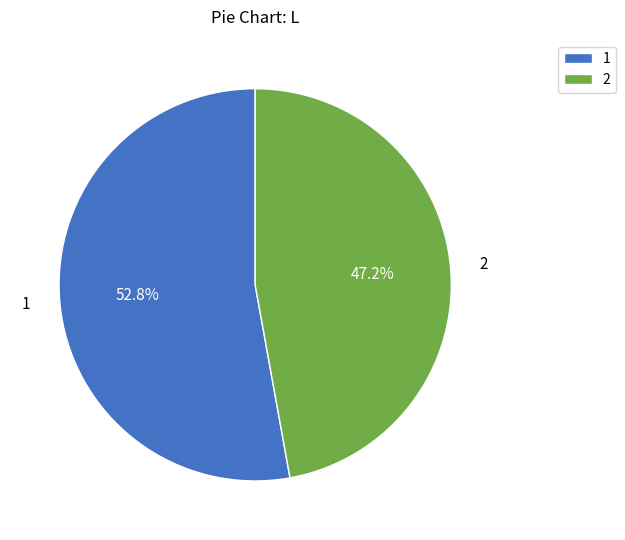

Does any single category account for the majority?

Yes